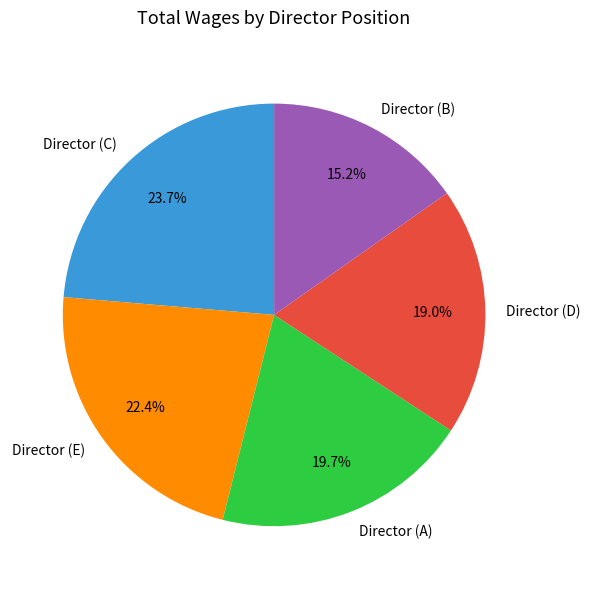

What is the smallest slice in the pie chart?

Director (B)